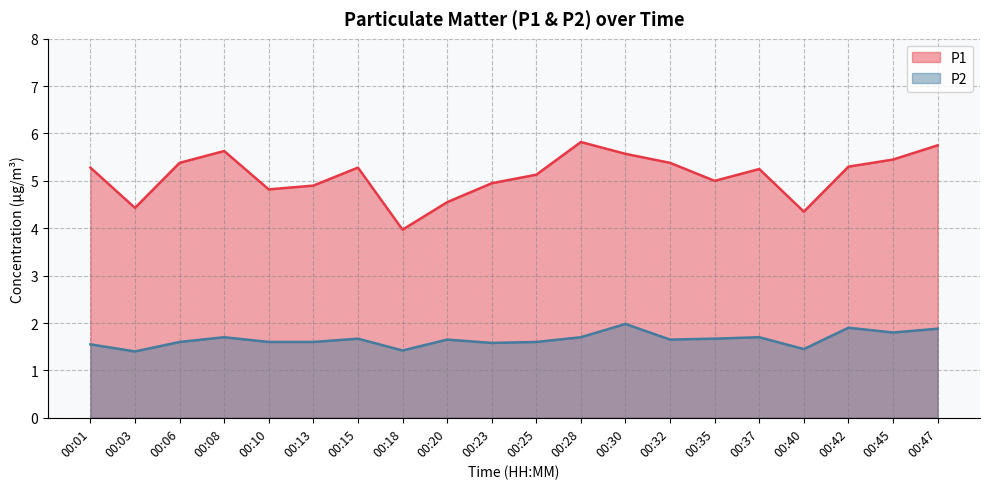

What is the value of the P2 point at the 11th from the left?

1.6